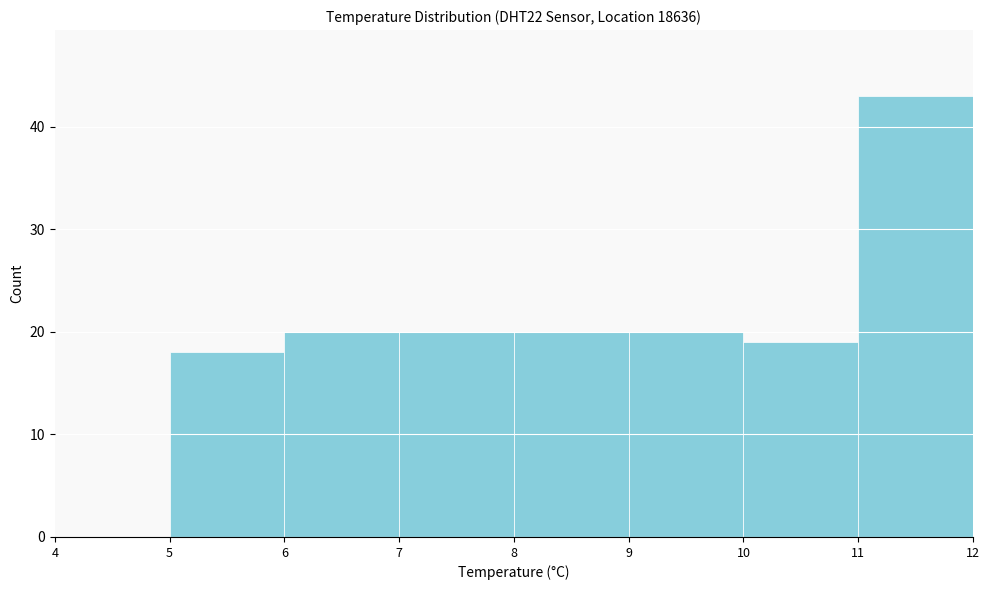

Over which range of the x-axis is the bar tallest?

11 to 12